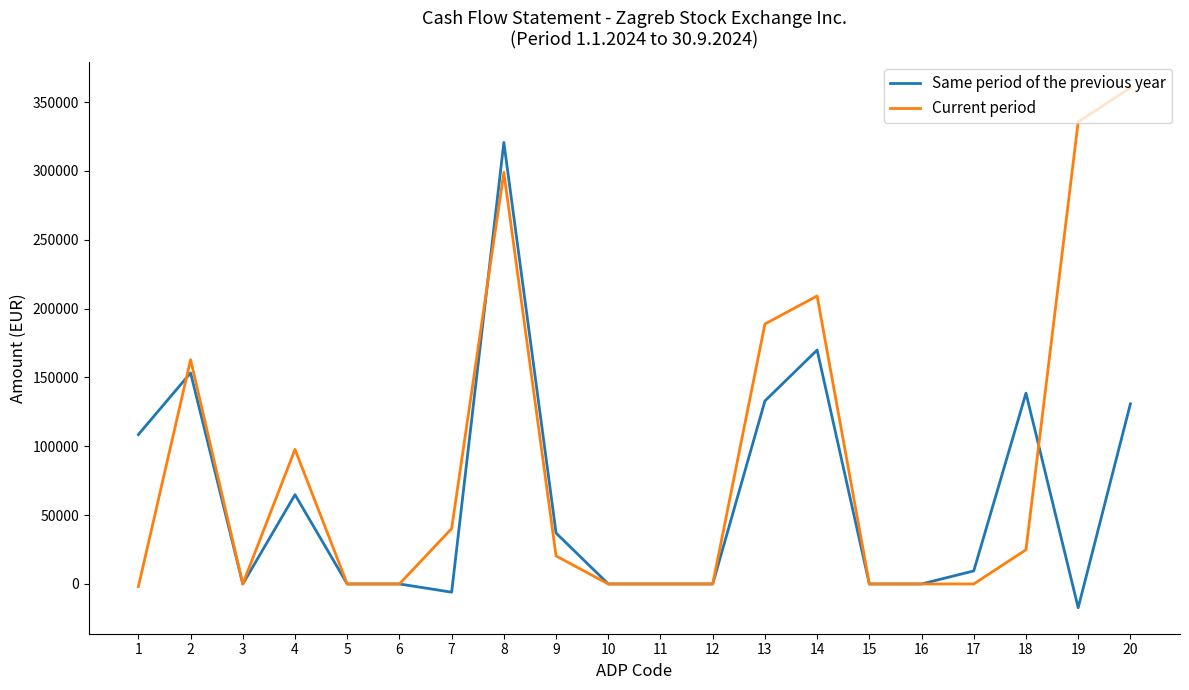

Does the chart have visible grid lines?

No